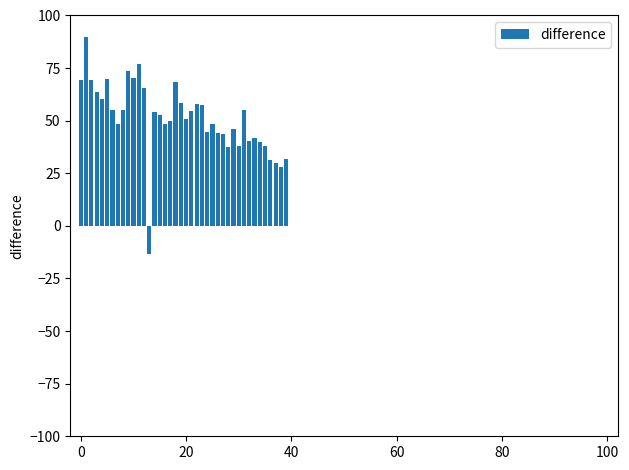

Count the number of data series in this chart.

1